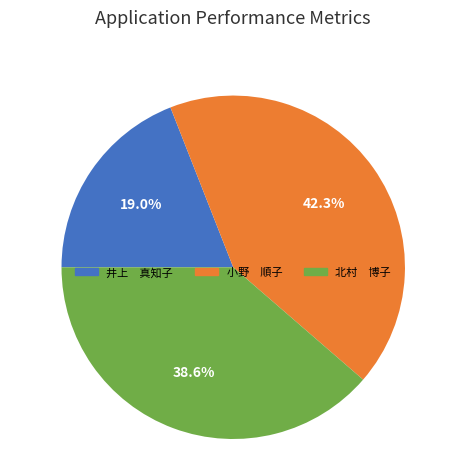

Do 北村 博子 and 井上 真知子 together represent more than half of the pie?

Yes